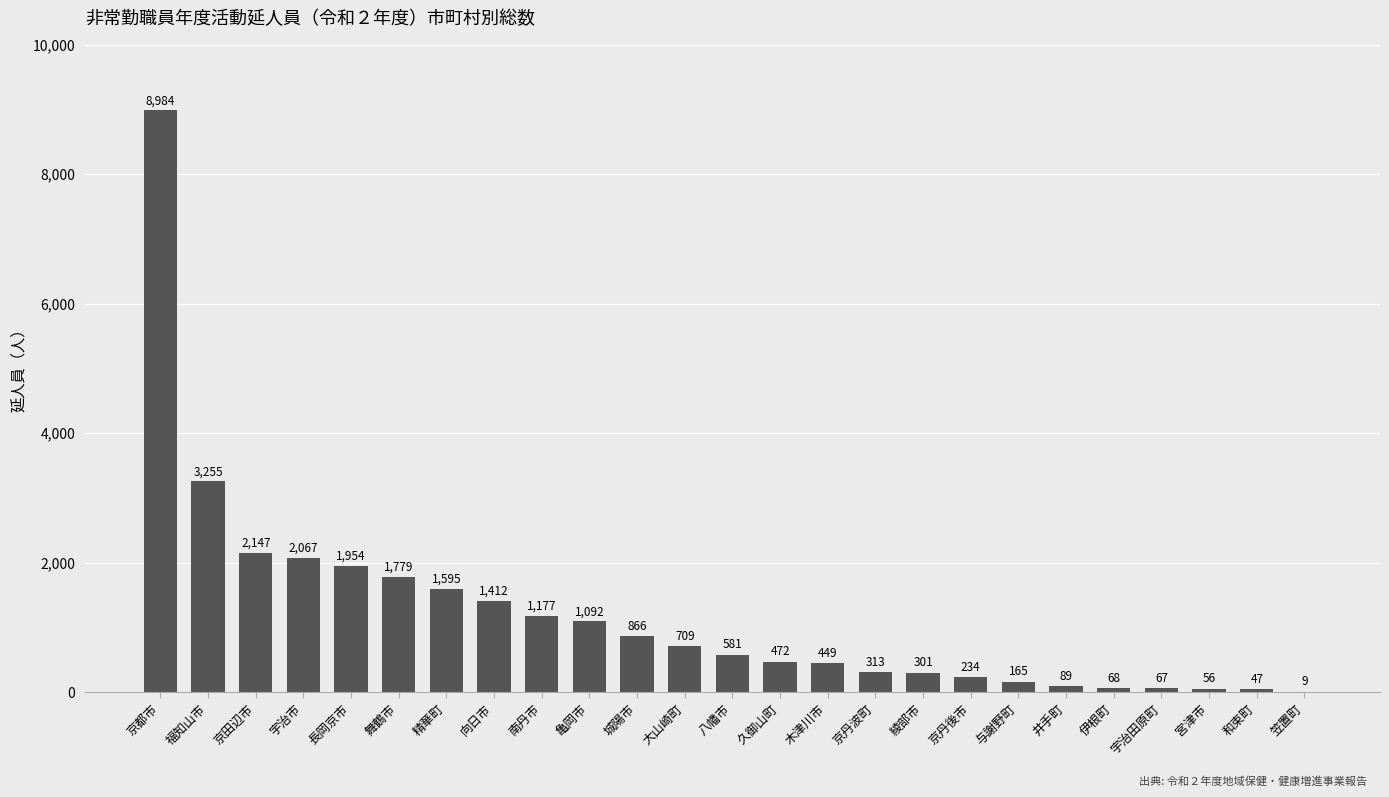

What is the greatest value displayed?

8984